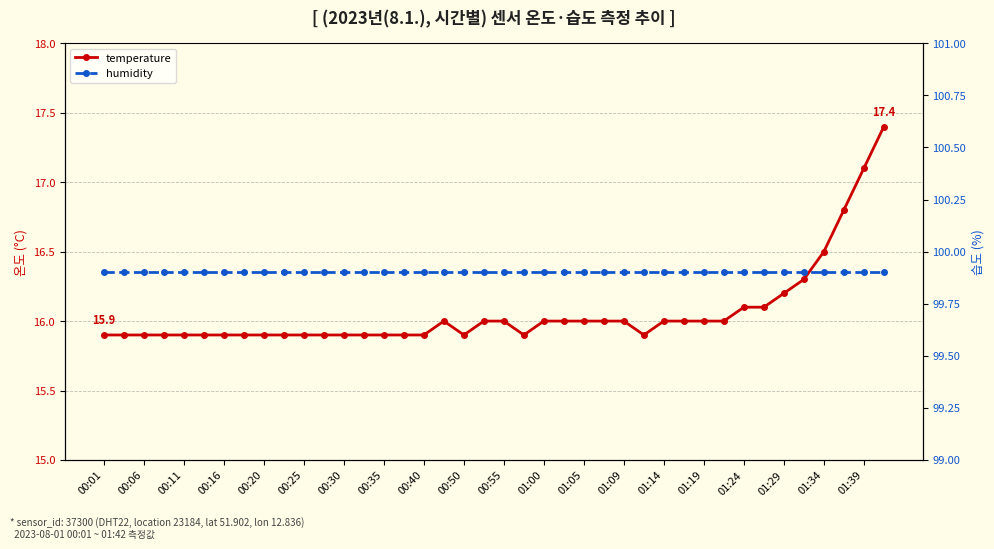

What is the approximate value of temperature at 00:11?

15.9